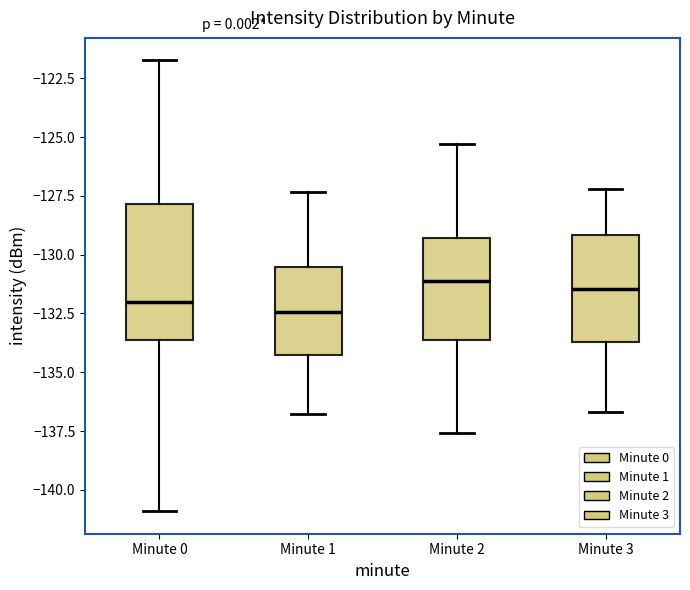

Reading left to right, transcribe this box plot: for each box, give where its median line is, the range the box spans, and where its two whiskers end, as read against the y-axis. The values are not printed on the chart, so give them approximately, as read against the axis.

Minute 0: median -132.0, box -133.5 to -128.0, whiskers -141.0 to -121.5
Minute 1: median -132.5, box -134.5 to -130.5, whiskers -137.0 to -127.5
Minute 2: median -131.0, box -133.5 to -129.5, whiskers -137.5 to -125.5
Minute 3: median -131.5, box -133.5 to -129.0, whiskers -136.5 to -127.0